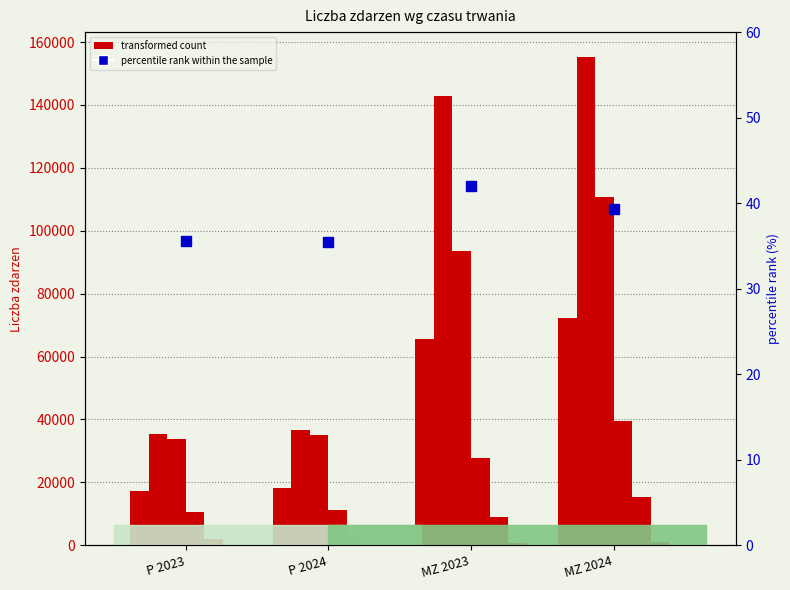

The value of od 241 do 720 min. at MZ 2023 is 9008. True or false?

True